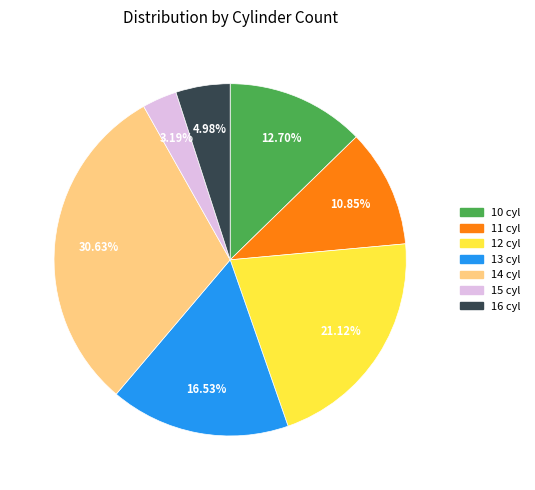

Is there a majority slice in this chart?

No